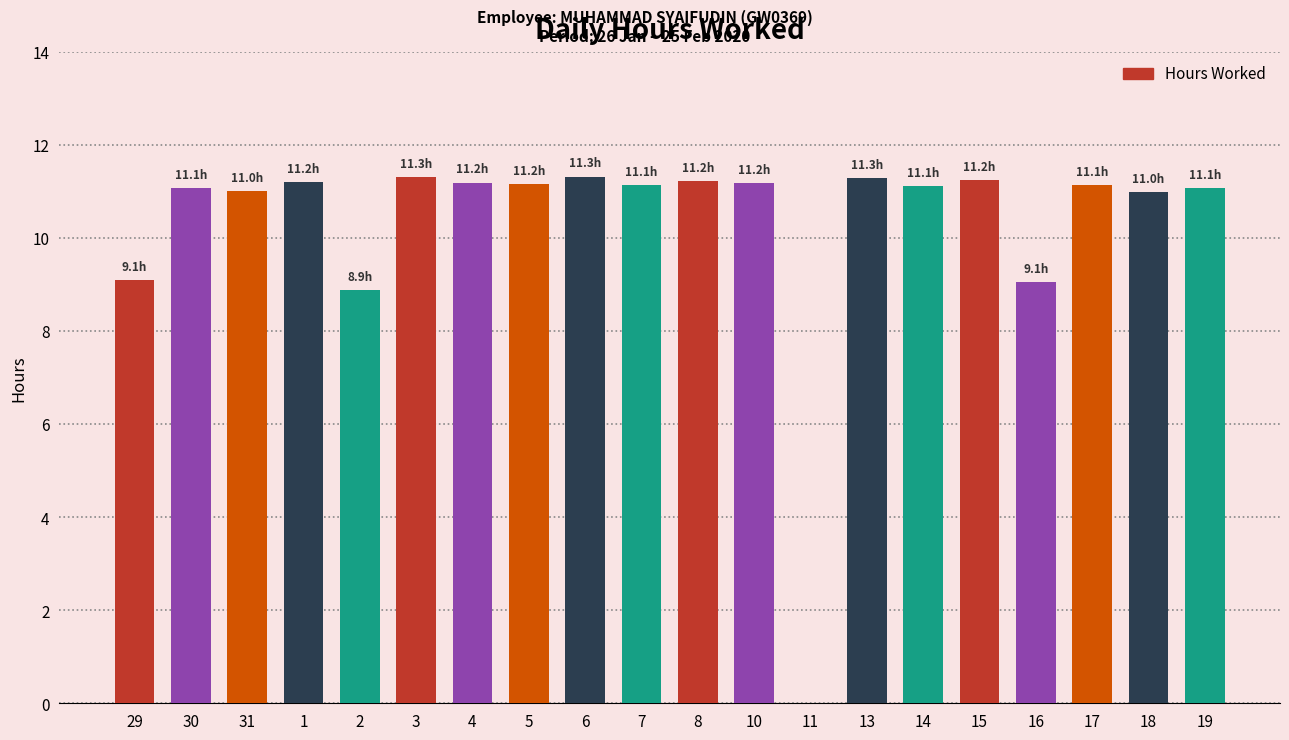

True or false: the data shows 3.8 at 11.

False